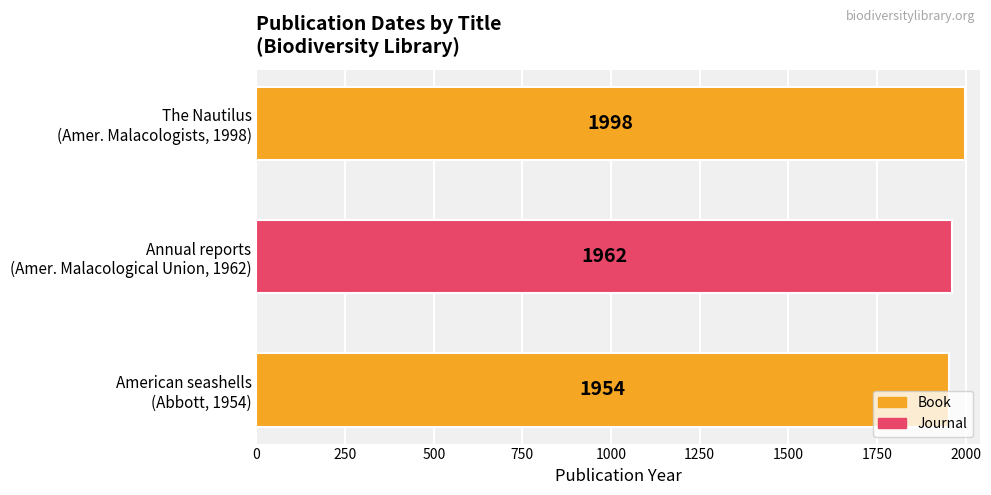

What is the greatest value displayed?

1998